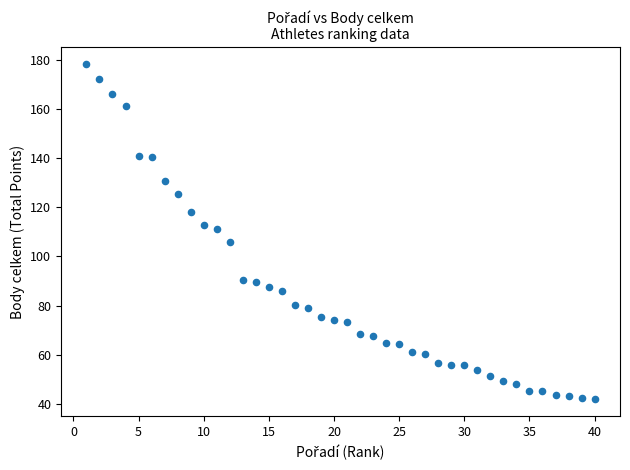

What is the range of X values (max minus min)?

39.0